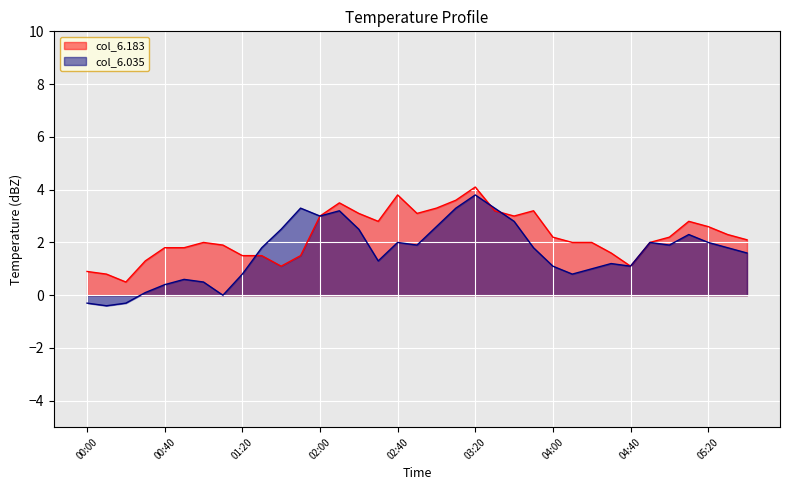

At which label does col_6.183 first exceed 2?

02:00